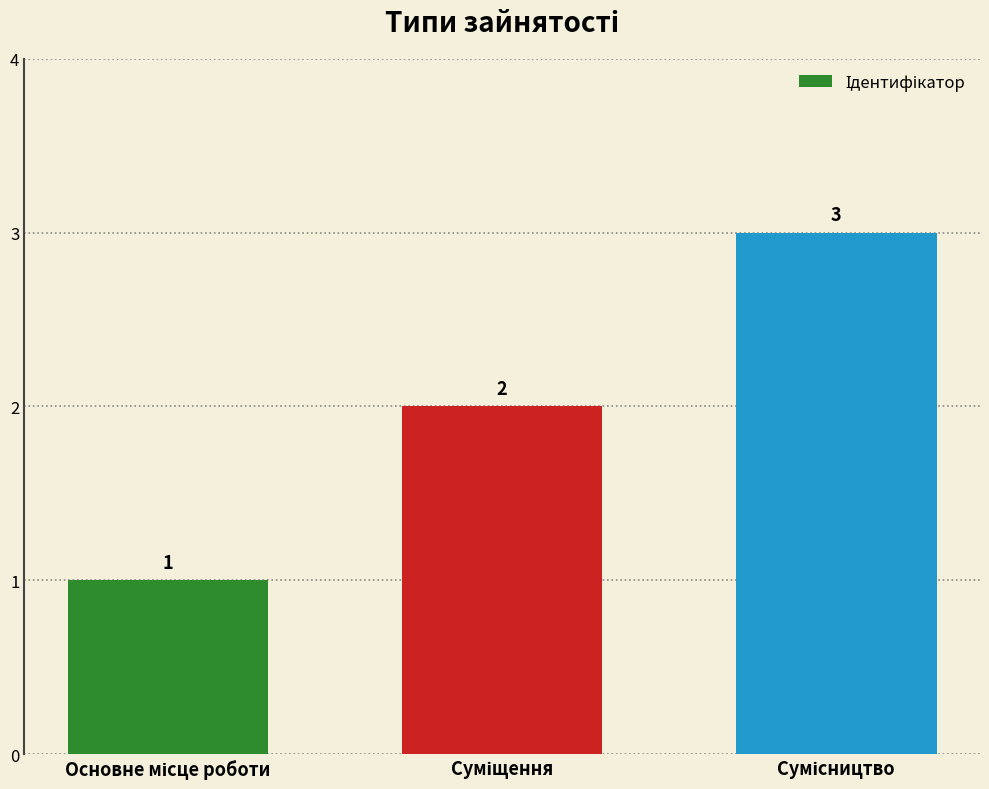

What is the maximum value shown in the chart?

3